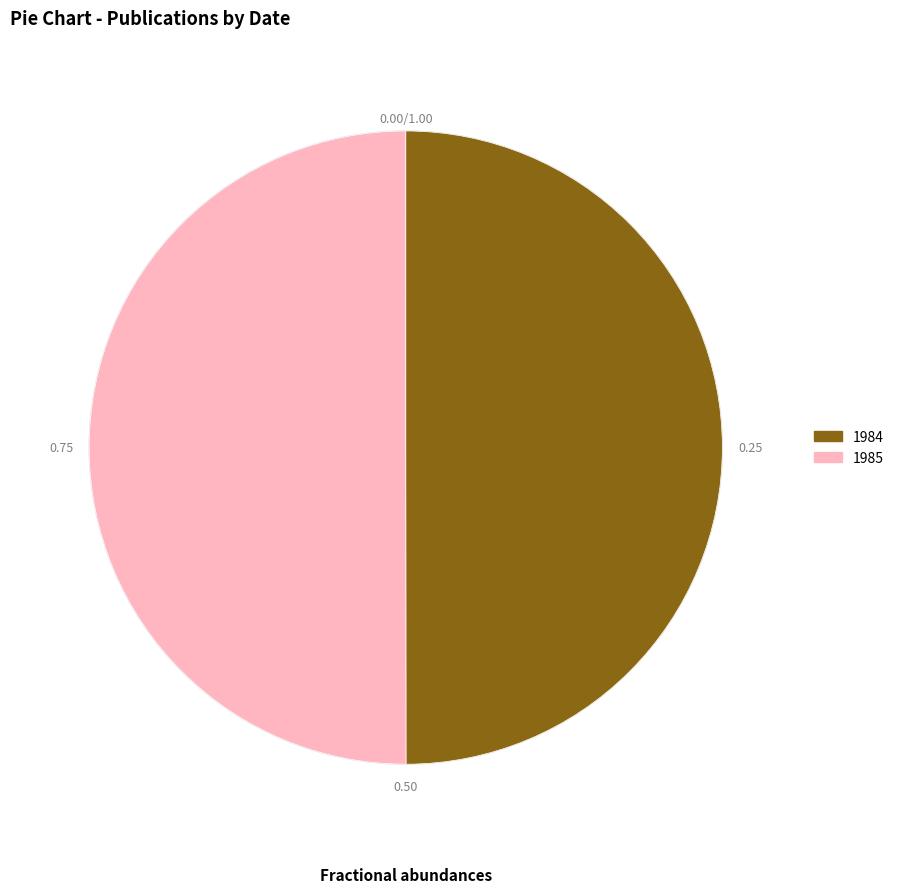

How many segments does this pie chart have?

2